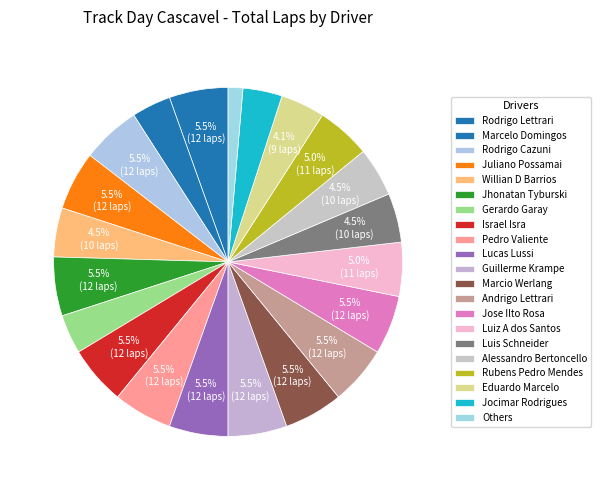

How many slices are in this pie chart?

21